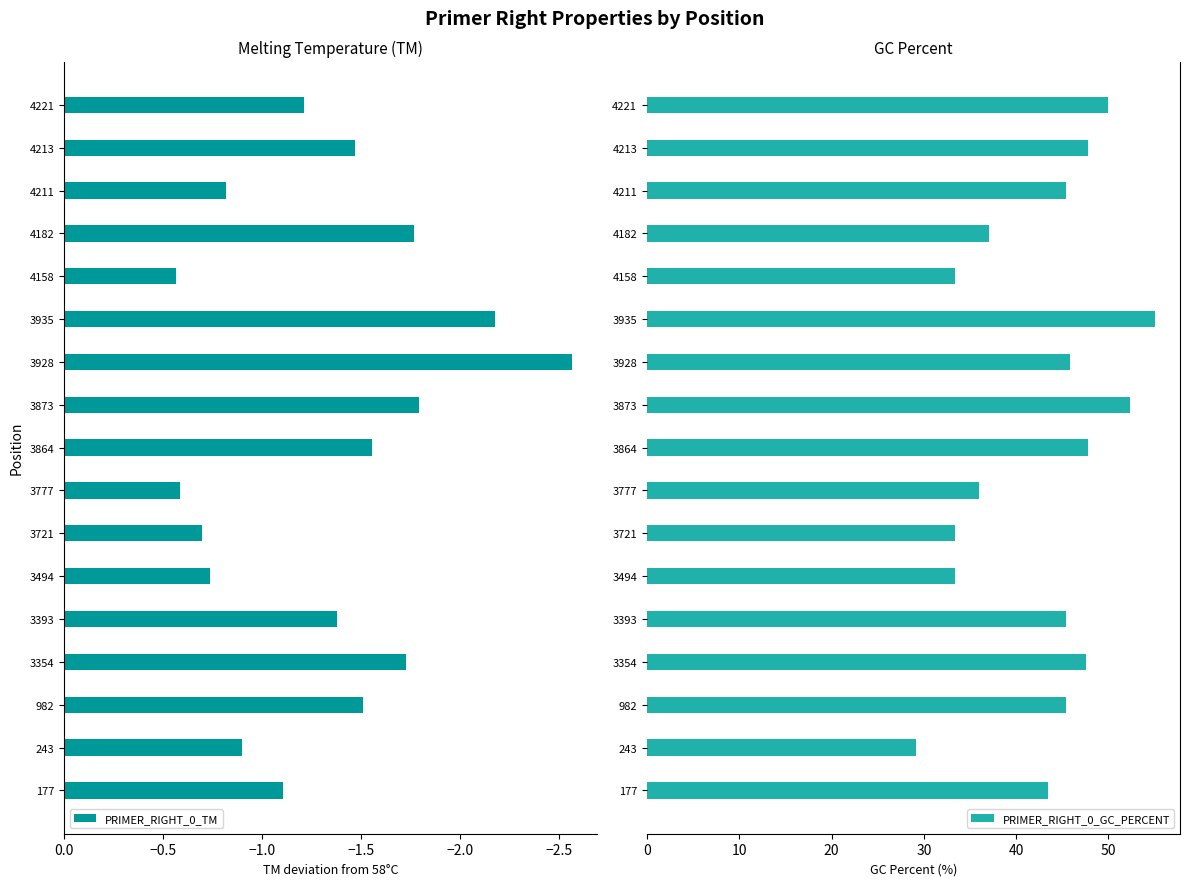

How many bars are there in each group?

2